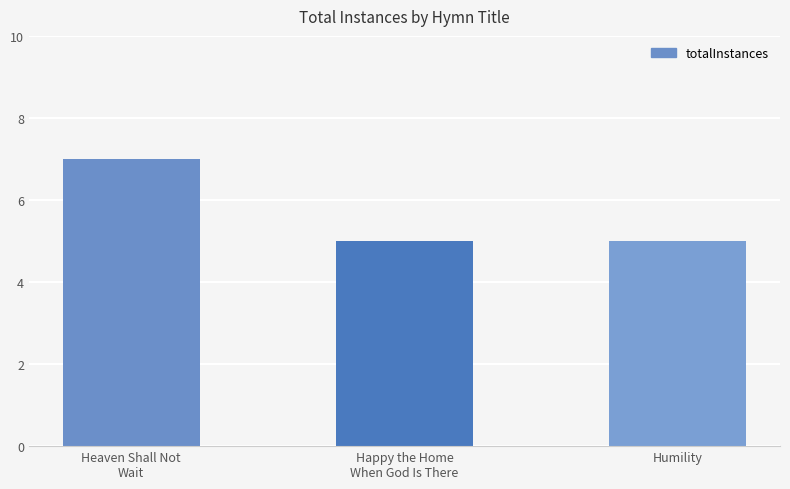

Reading left to right, list all the values displayed in this chart.

Heaven Shall Not
Wait=7	Happy the Home
When God Is There=5	Humility=5